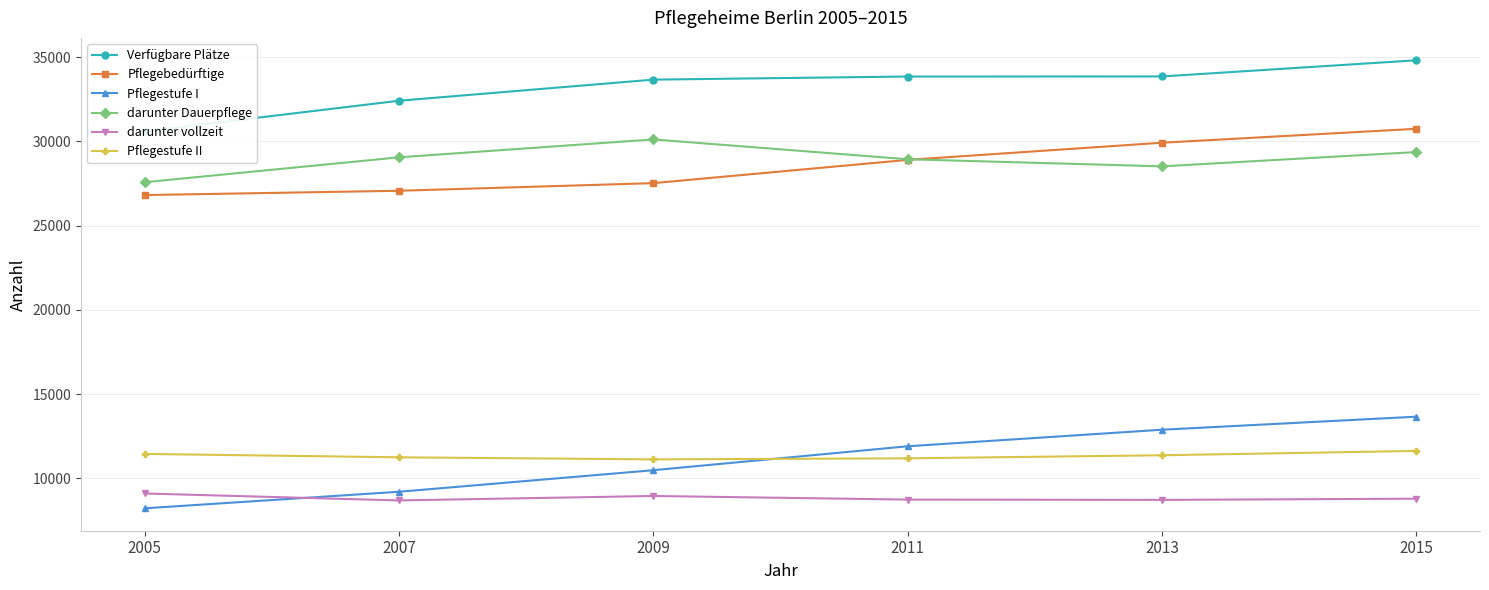

The Verfügbare Plätze series shows 9524 at 2011. True or false?

False